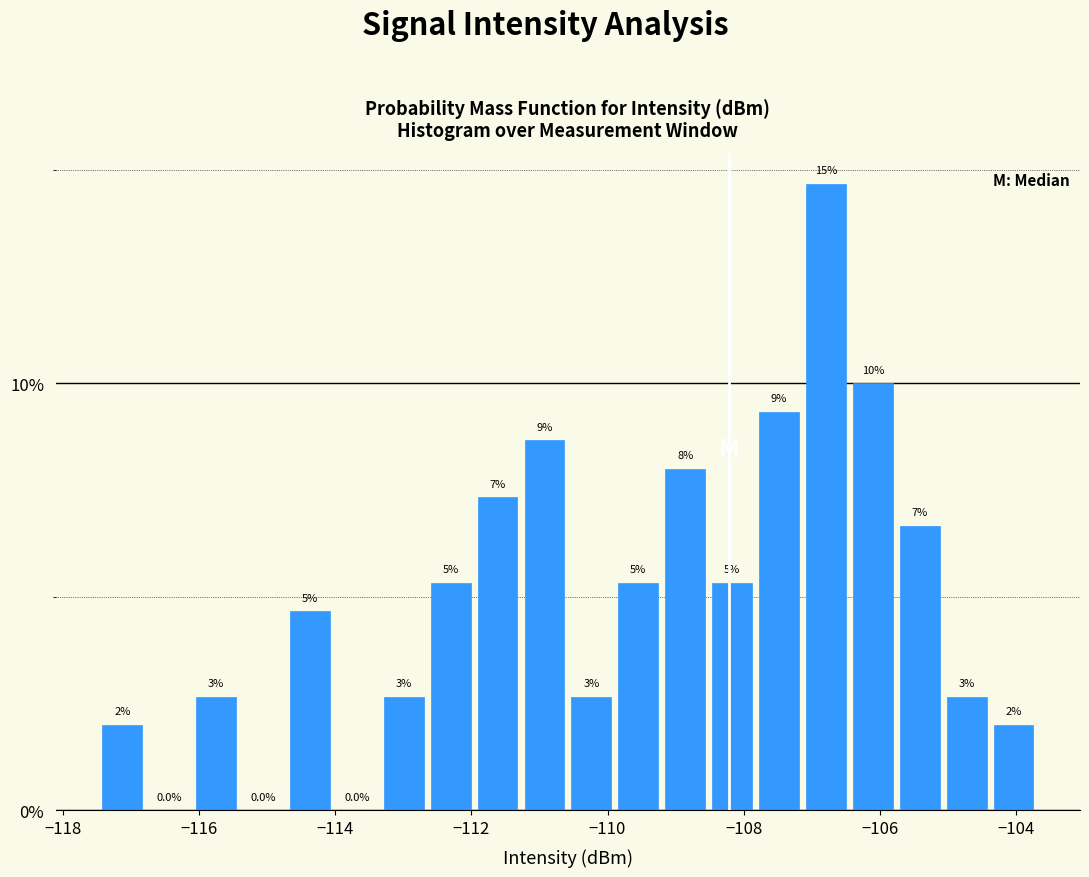

Around what value on the x-axis is the tallest bar? Give the approximate position of its centre, as read against the axis.

-106.8